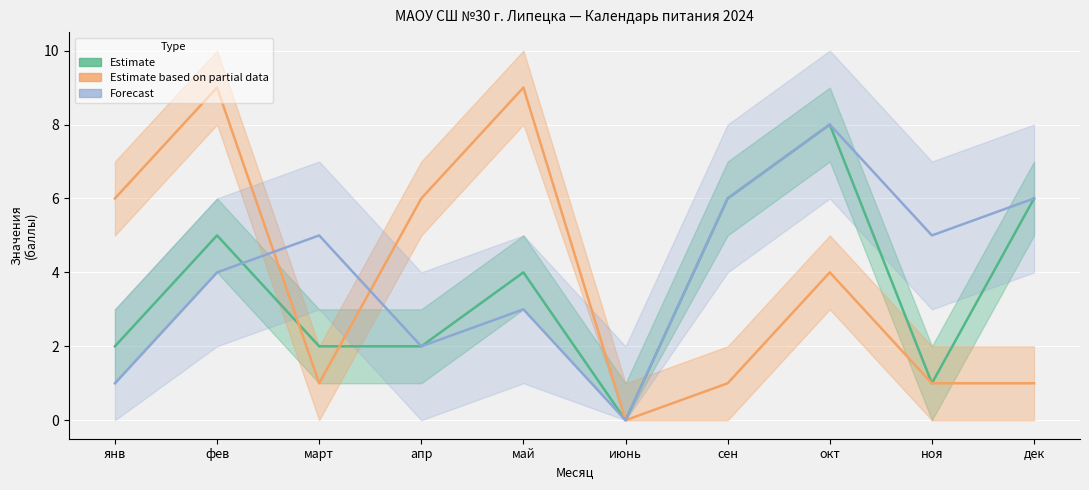

How many lines are shown in the chart?

3